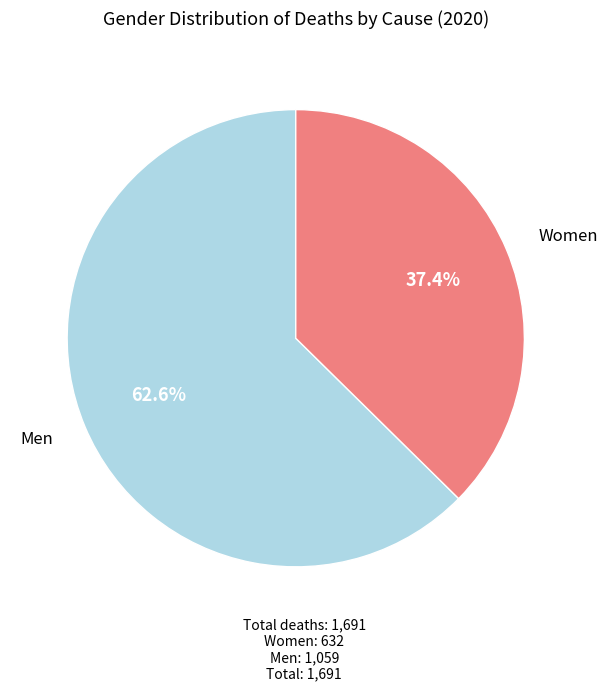

To the nearest percent, what is the difference between the largest and smallest slice percentages?

25%